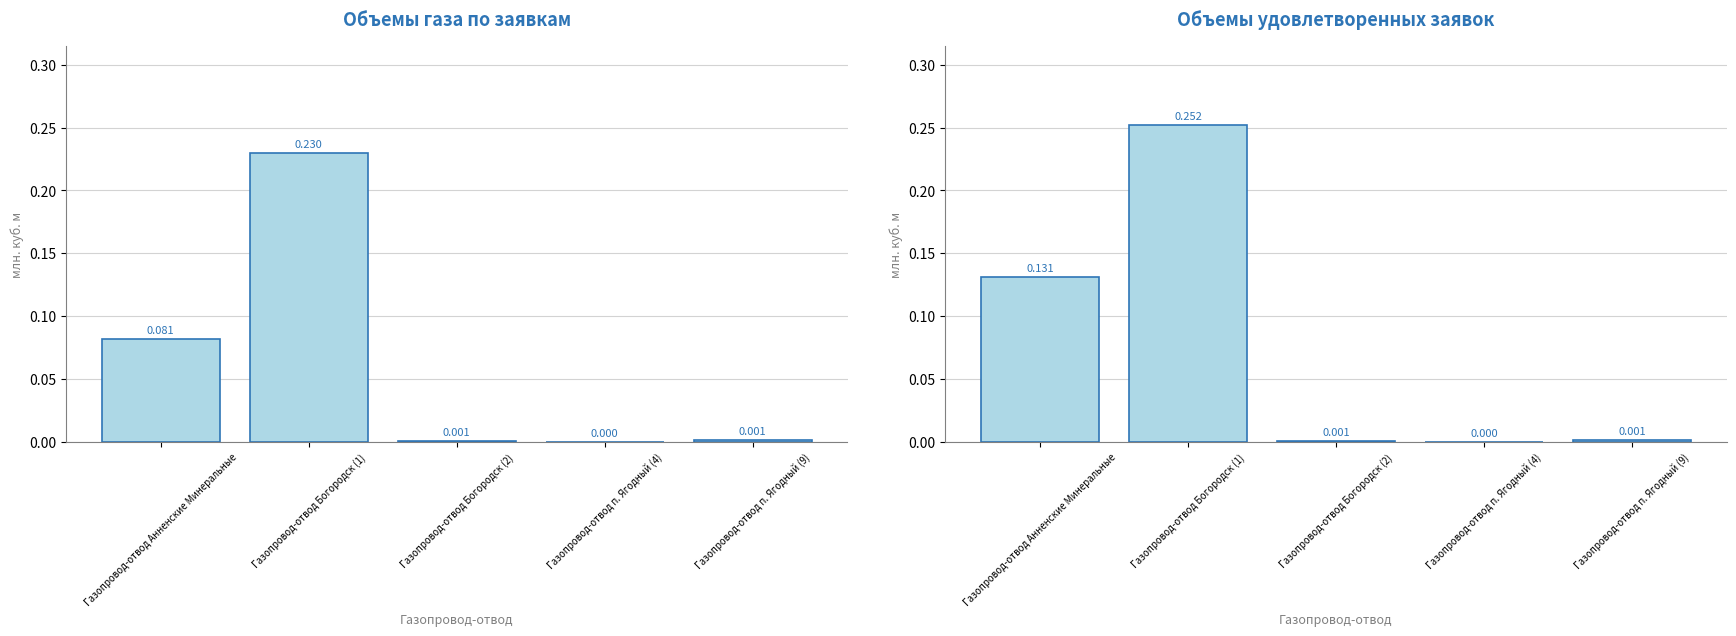

What is the difference between the maximum and minimum values in the Объемы удовлетворенных заявок (col_7) series?

0.3